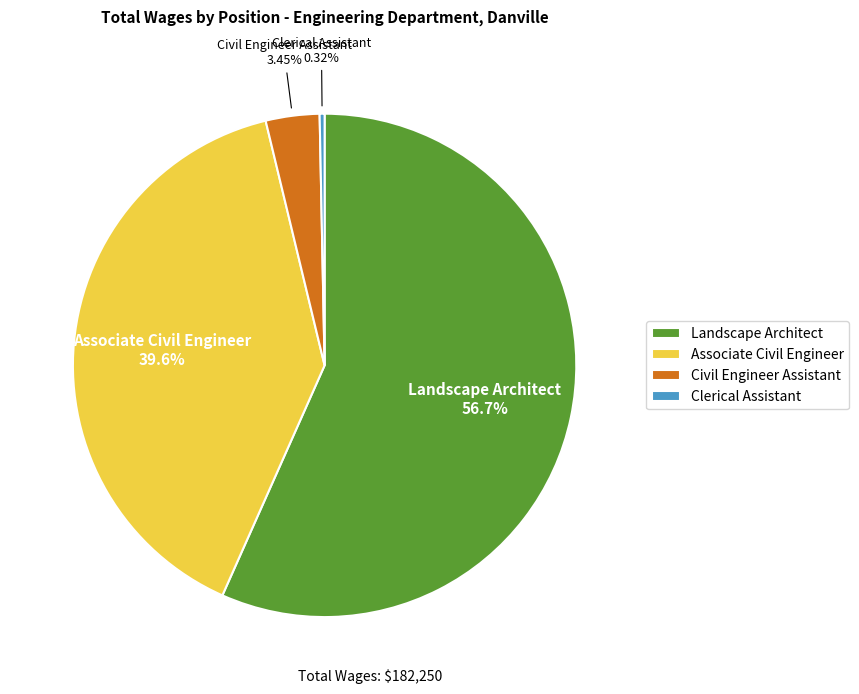

Combined, what portion of the pie is Clerical Assistant and Civil Engineer Assistant?

3.8%